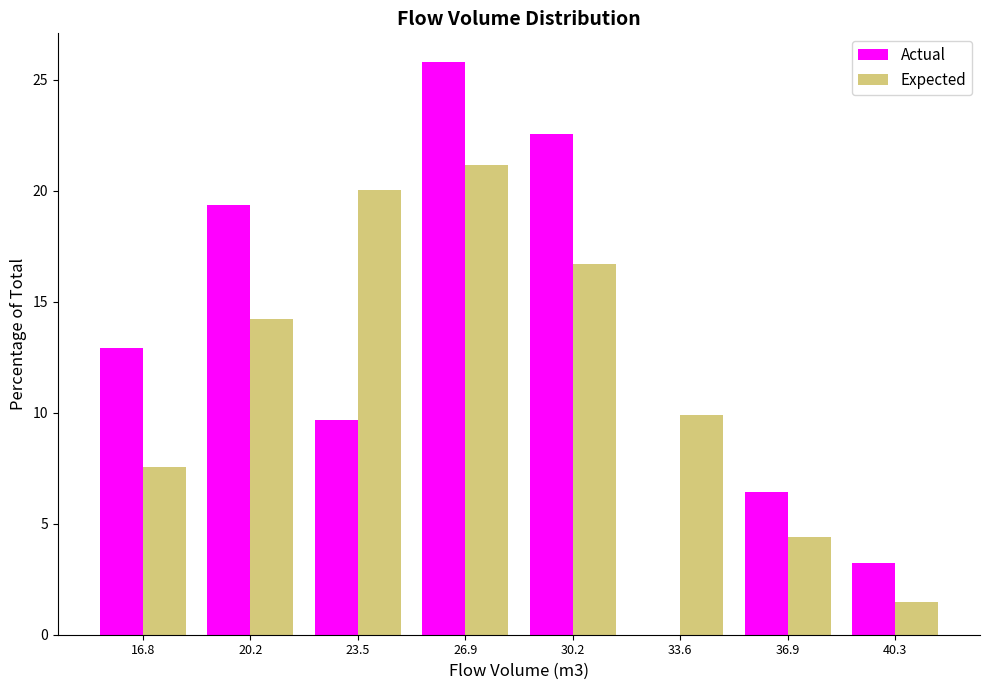

Reading left to right, transcribe this chart: for each range on the x-axis, give the height of each series' bar. Neither the bar edges nor the heights are printed on the chart, so give them approximately, as read against the axes.

15.0 to 18.5: Actual=13.0	Expected=7.5
18.5 to 22.0: Actual=19.5	Expected=14.0
22.0 to 25.0: Actual=9.5	Expected=20.0
25.0 to 28.5: Actual=26.0	Expected=21.0
28.5 to 32.0: Actual=22.5	Expected=16.5
32.0 to 35.5: Actual=0	Expected=10.0
35.5 to 38.5: Actual=6.5	Expected=4.5
38.5 to 42.0: Actual=3.0	Expected=1.5